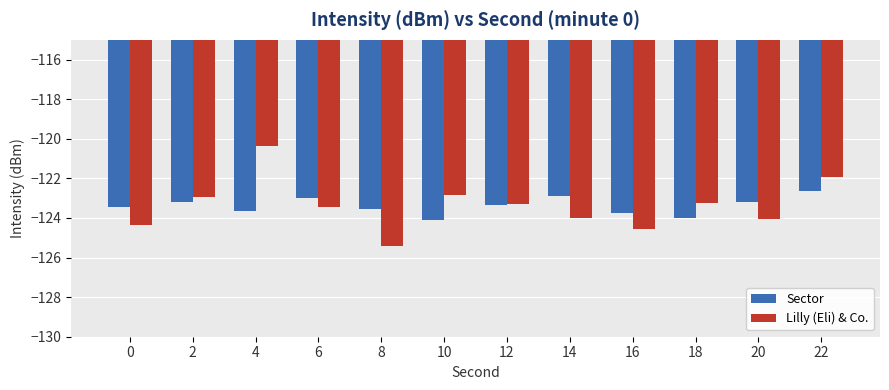

What is the total value across all series at 20?

-247.2